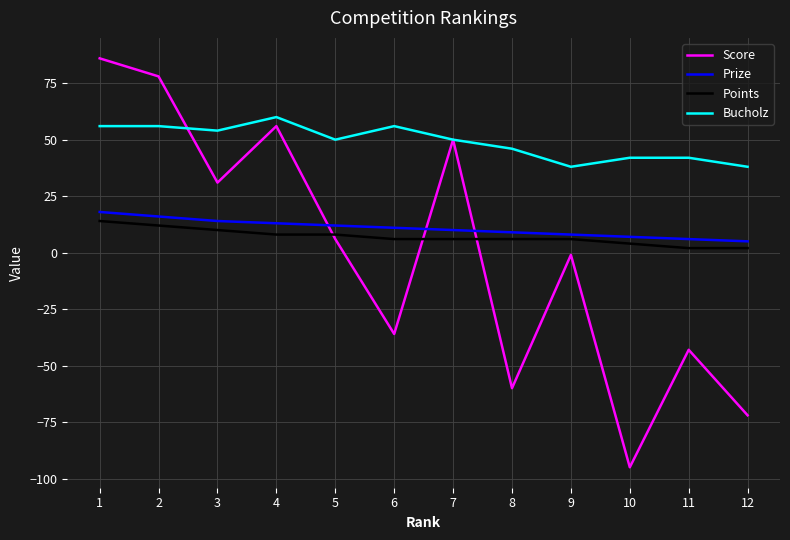

Which series changed the most between 8 and 12?

Score